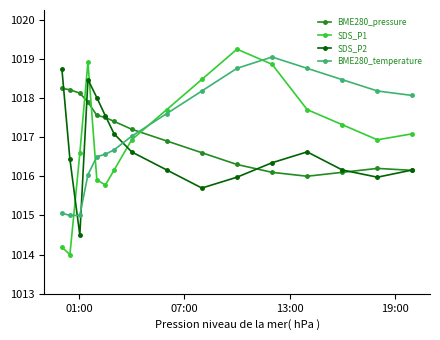

At how many categories does at least one series exceed 1015?

16